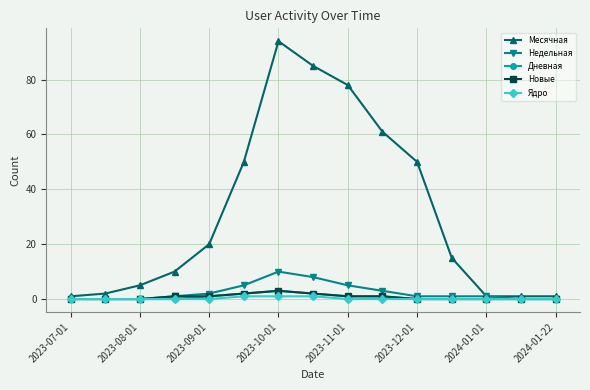

At how many categories does at least one series exceed 37?

6